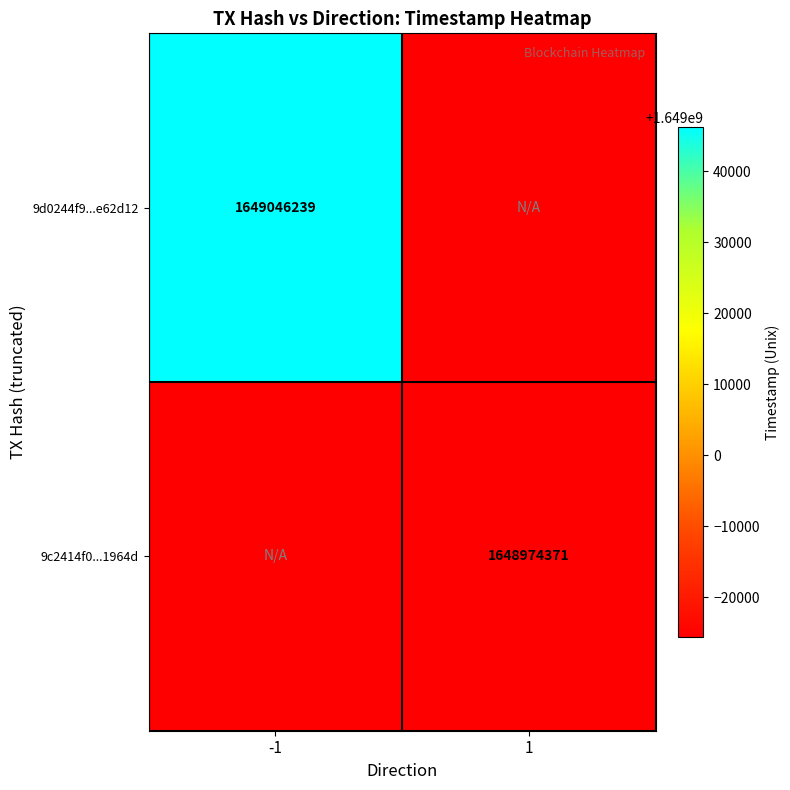

True or false: 9c2414f0...1964d has a value of 1648974371 at 1.

True